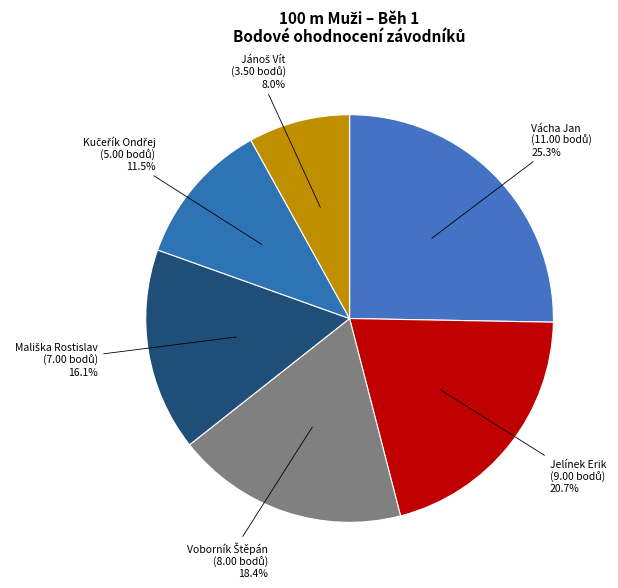

To the nearest percent, what is the difference between the largest and smallest slice percentages?

17%